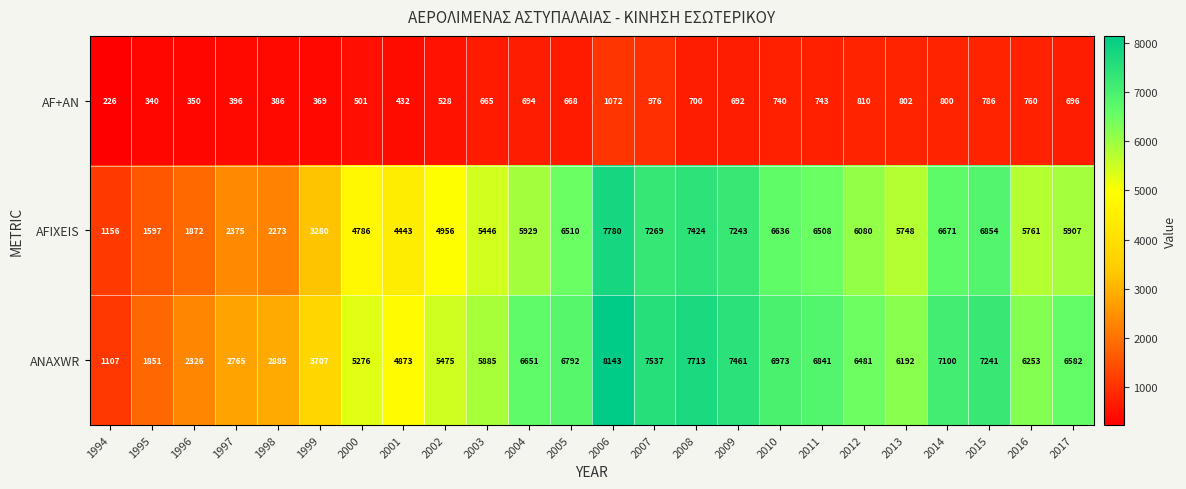

The AFIXEIS series shows 1872 at 1996. True or false?

True